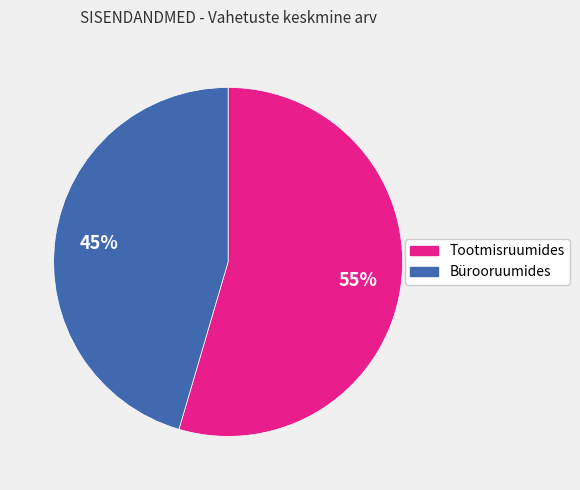

What is the ratio of the value at Tootmisruumides to the value at Bürooruumides?

1.2